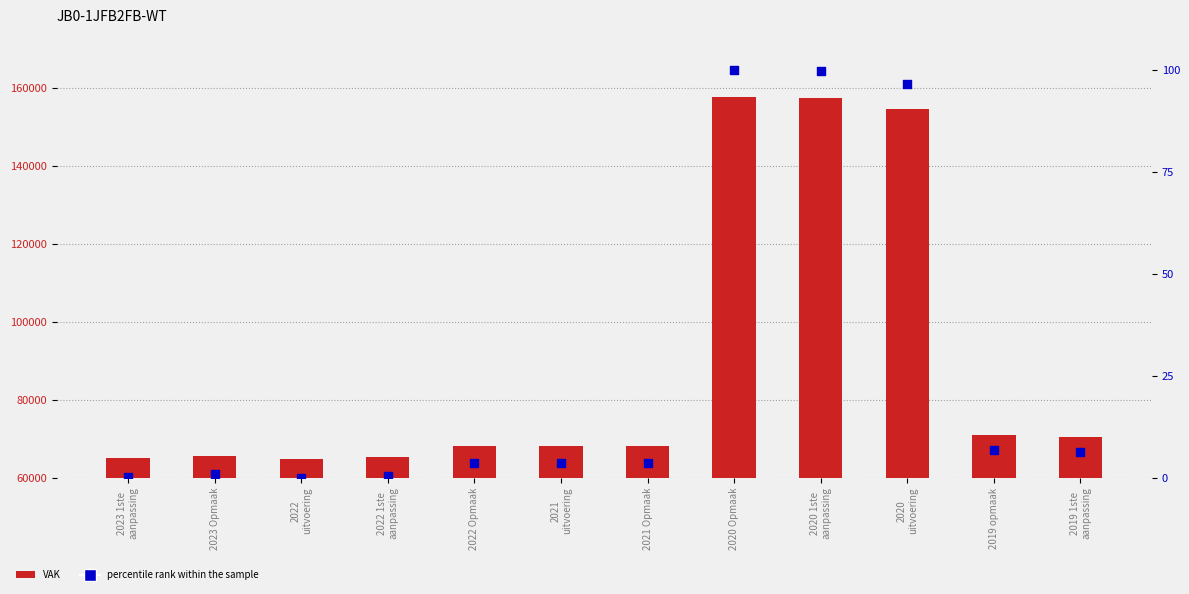

At how many categories does at least one series exceed 8157?

12